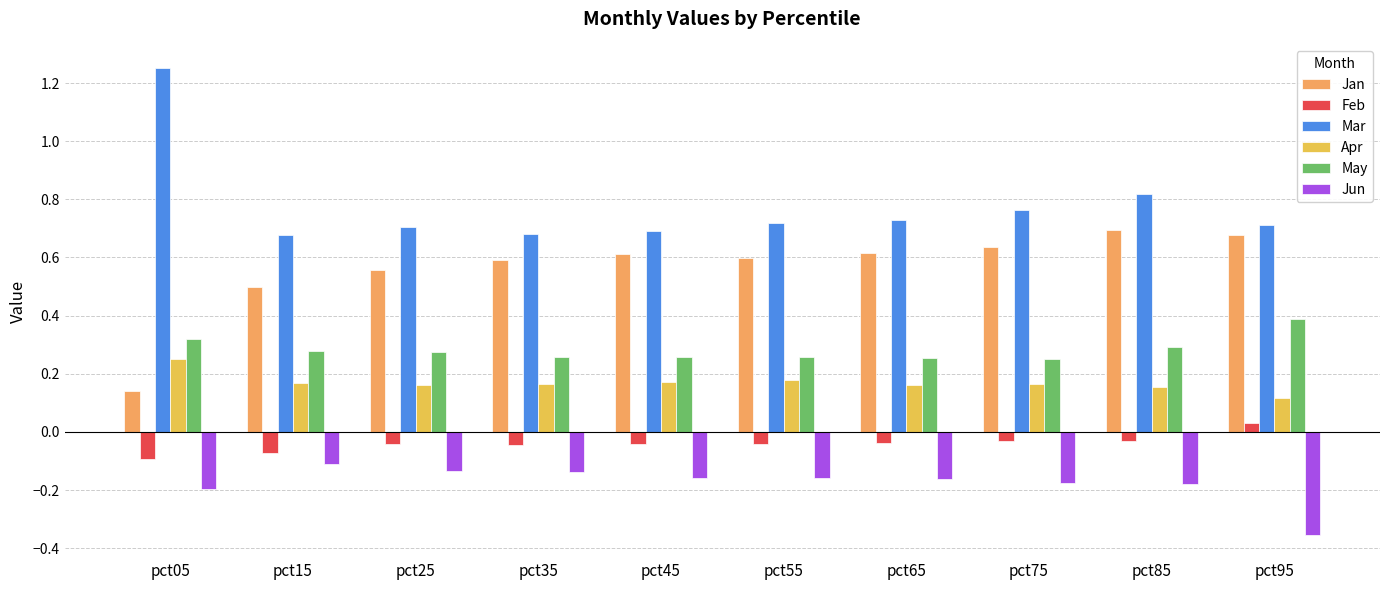

The May series shows 0.1 at pct95. True or false?

False